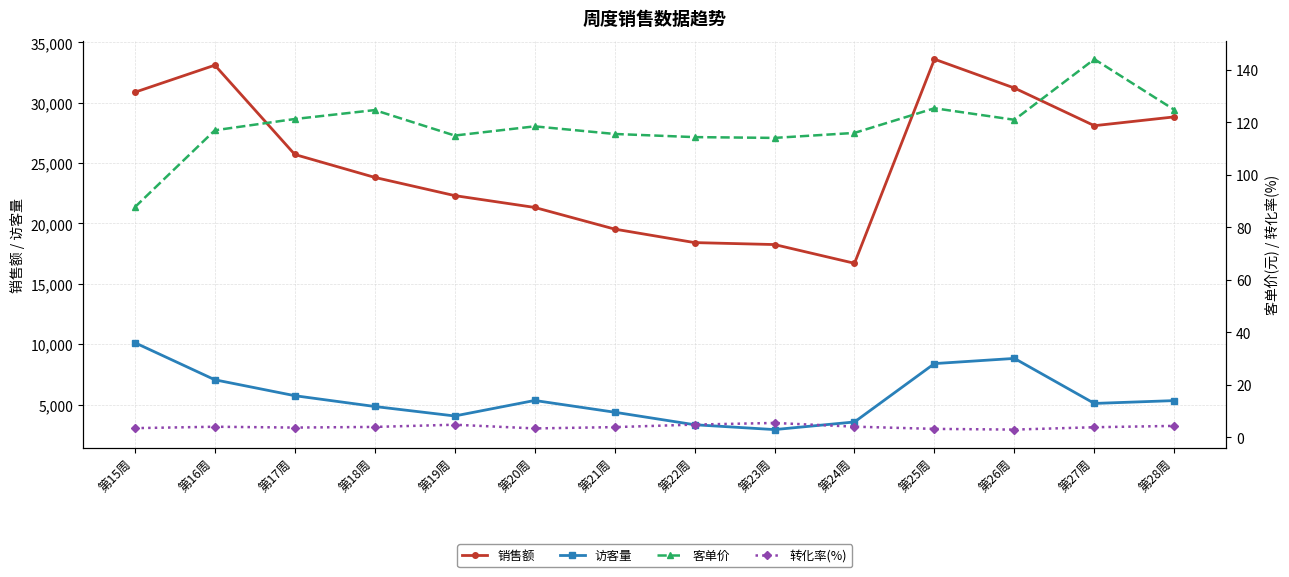

True or false: 转化率(%) and 客单价 cross at least once.

False